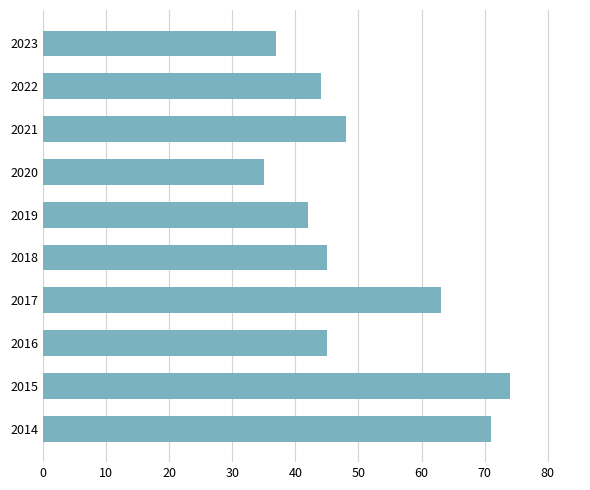

What is the value of the 10th bar from the top?

71